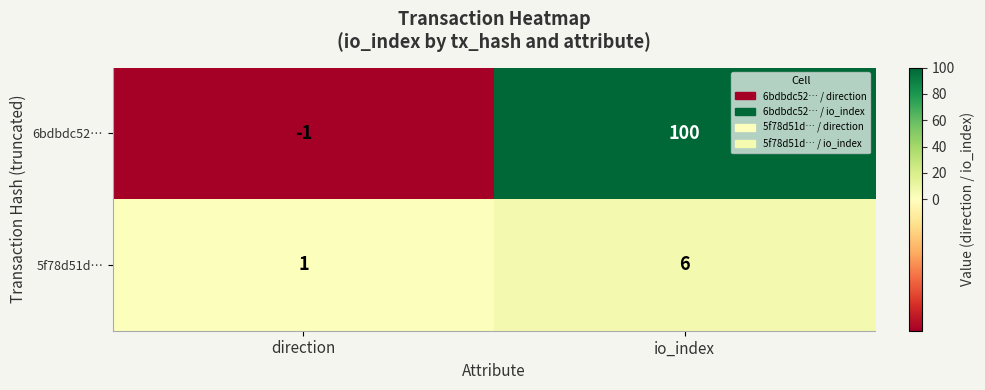

Which series changed the most between direction and io_index?

6bdbdc52…